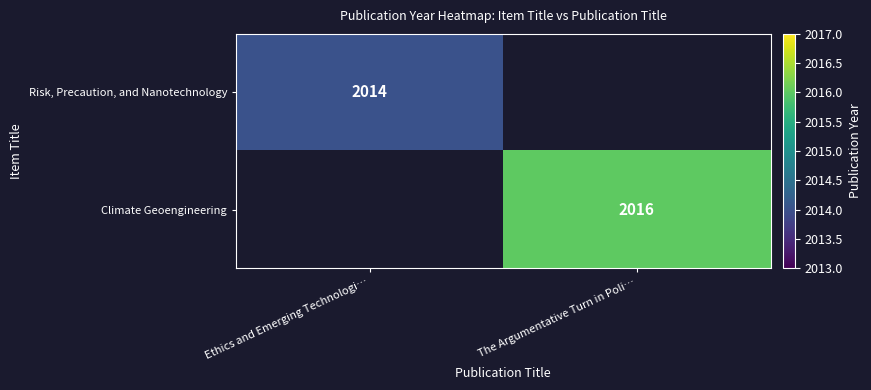

What is the minimum value shown in the chart?

2014.0